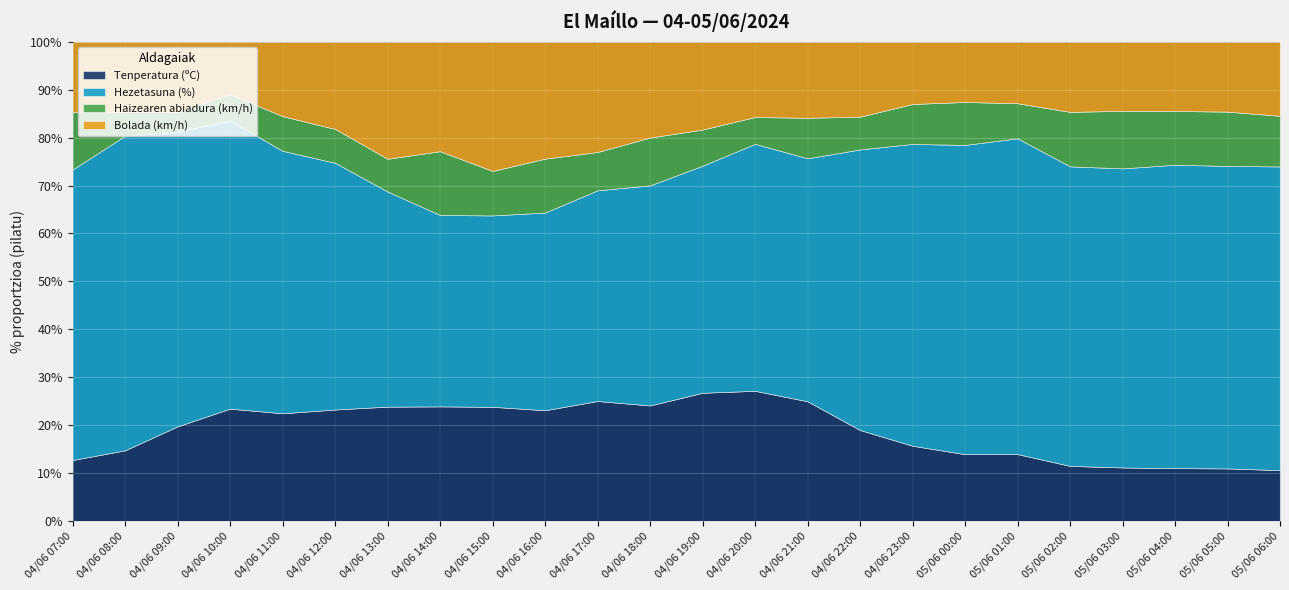

At which category does Bolada (km/h) reach its first local valley?

04/06 10:00